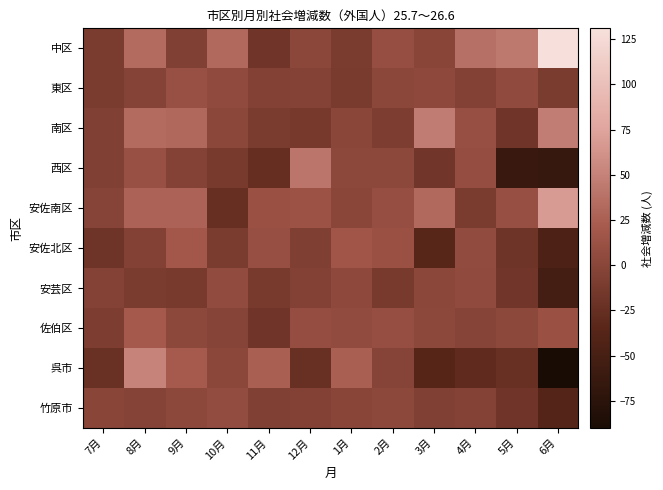

What is the smallest value displayed?

-90